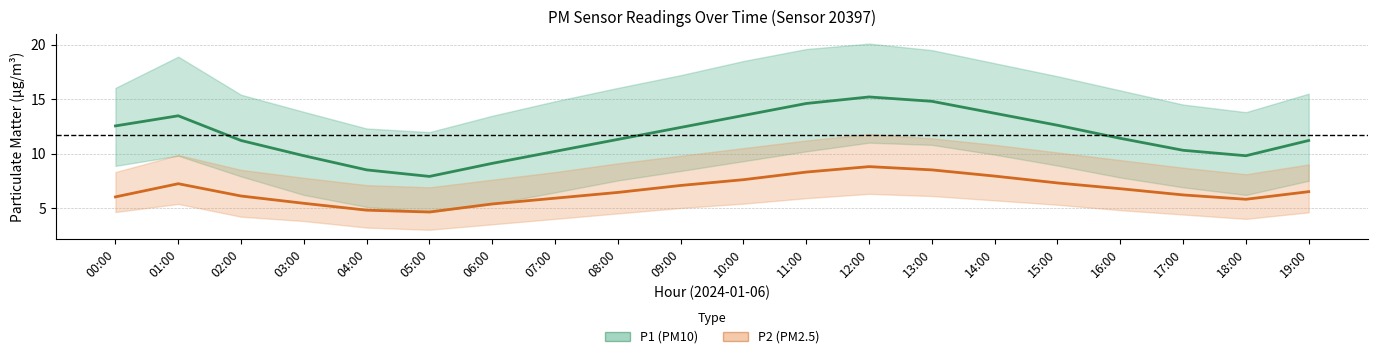

How many data points in P2 (PM2.5) are less than 6?

6